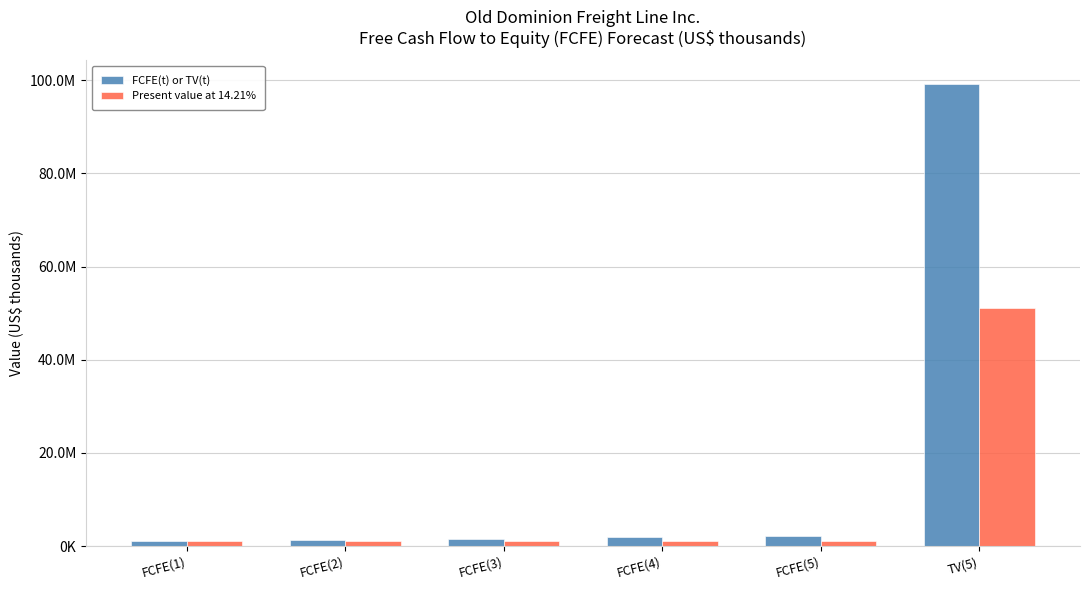

Does the chart contain any negative values?

No